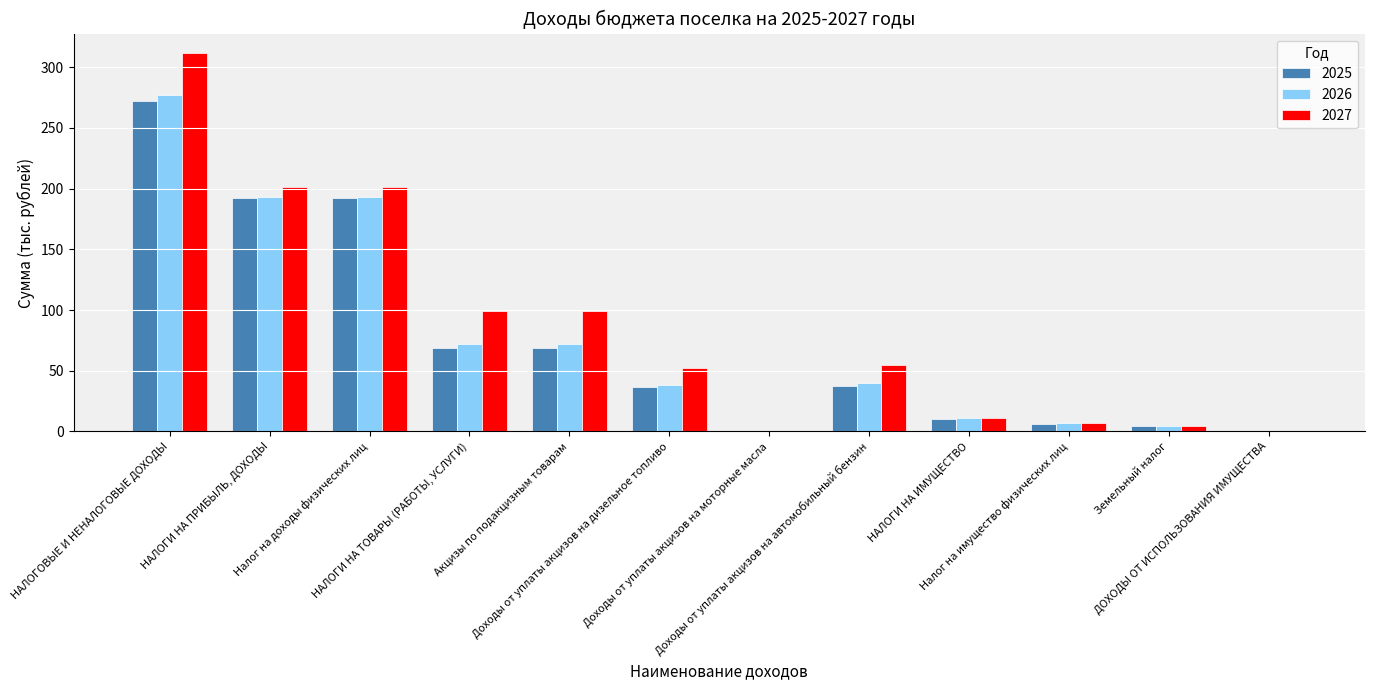

Which label corresponds to the largest value in the chart?

НАЛОГОВЫЕ И НЕНАЛОГОВЫЕ ДОХОДЫ